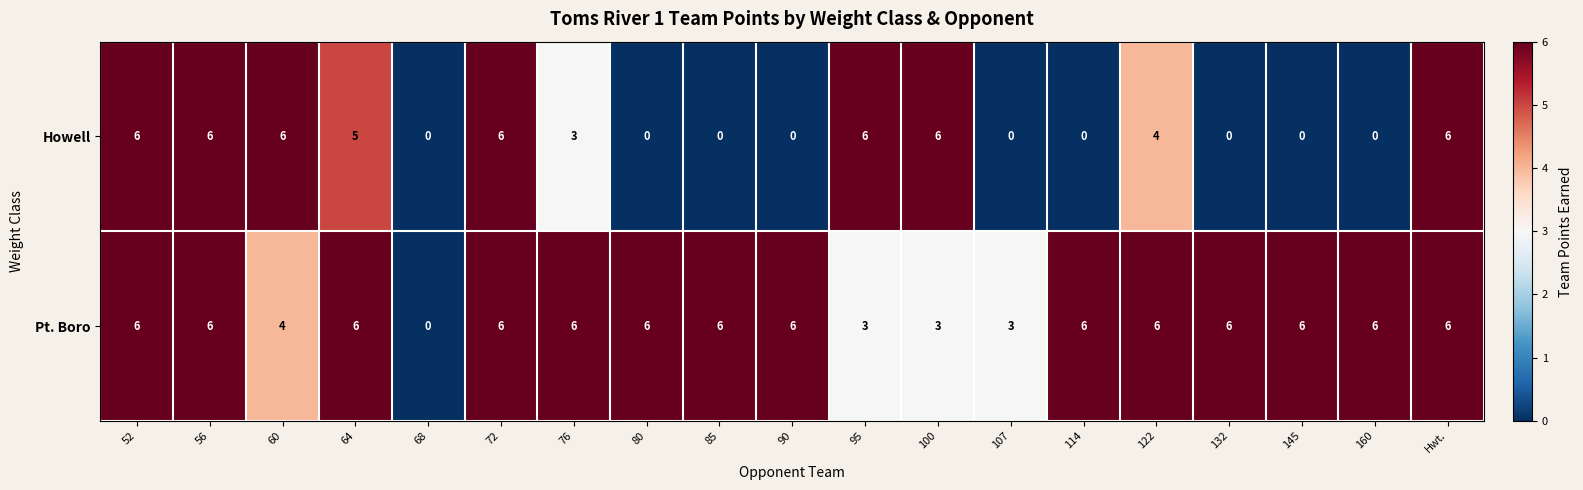

Which series changed the most between 52 and 100?

Pt. Boro